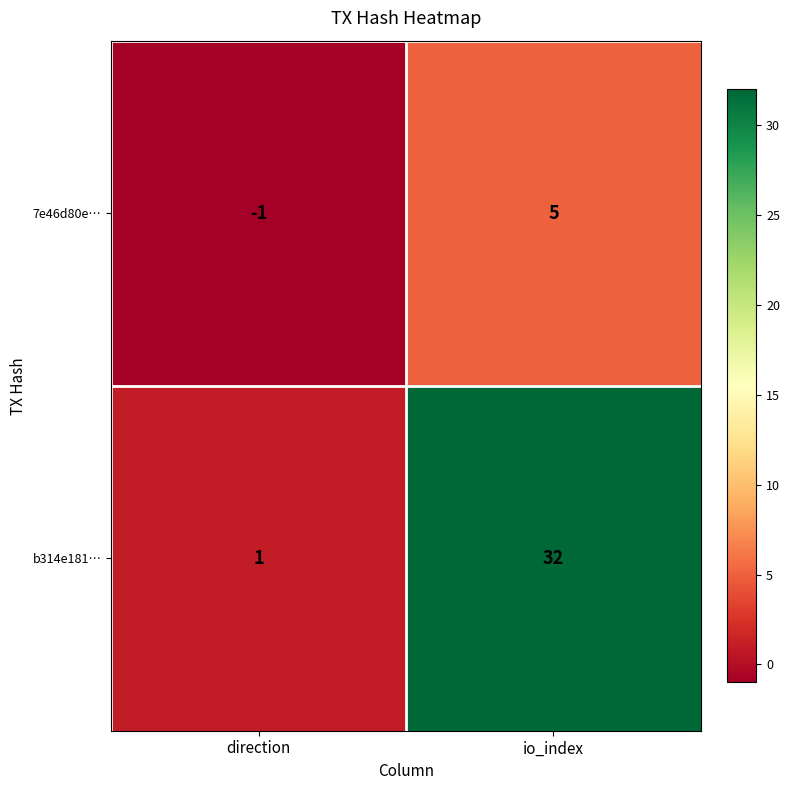

Where is 7e46d80e… nearest to the value 2?

direction